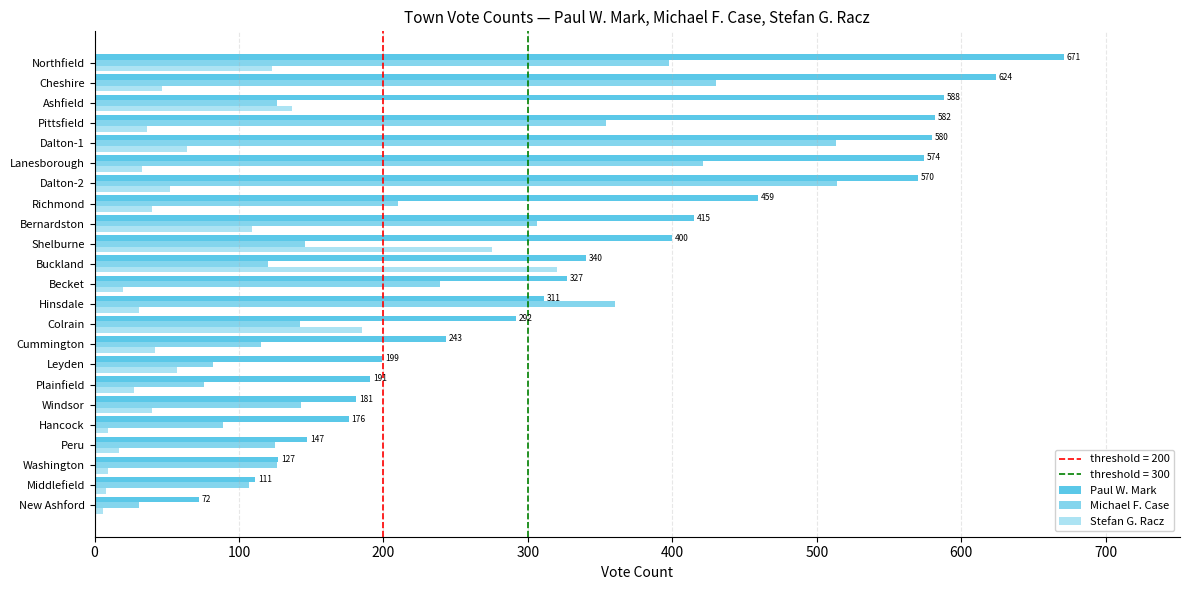

How many data points in Michael F. Case are less than 143?

11